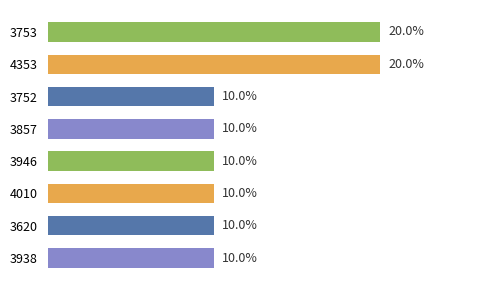

Does the chart contain any negative values?

No